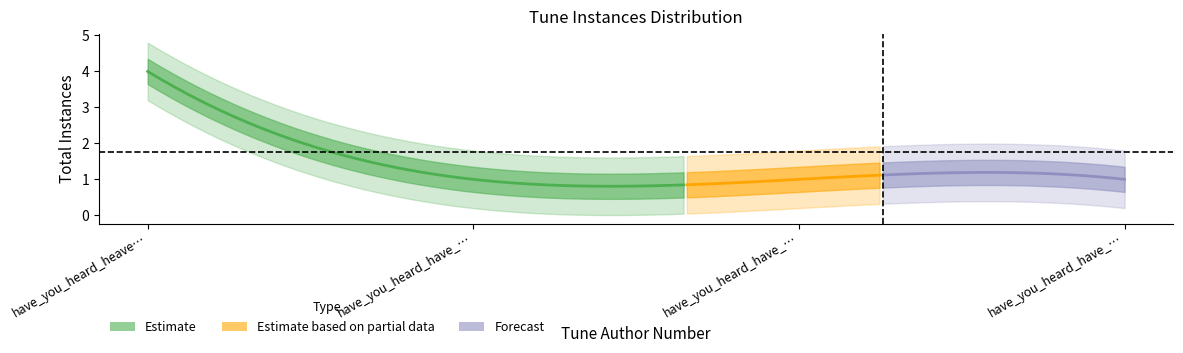

Reading left to right, what are all the values shown in this chart?

have_you_heard_heave_you_farrington=4	have_you_heard_have_you_nysewander=1	have_you_heard_have_you_heard_herbert=1	have_you_heard_have_you_heard_fillmore=1